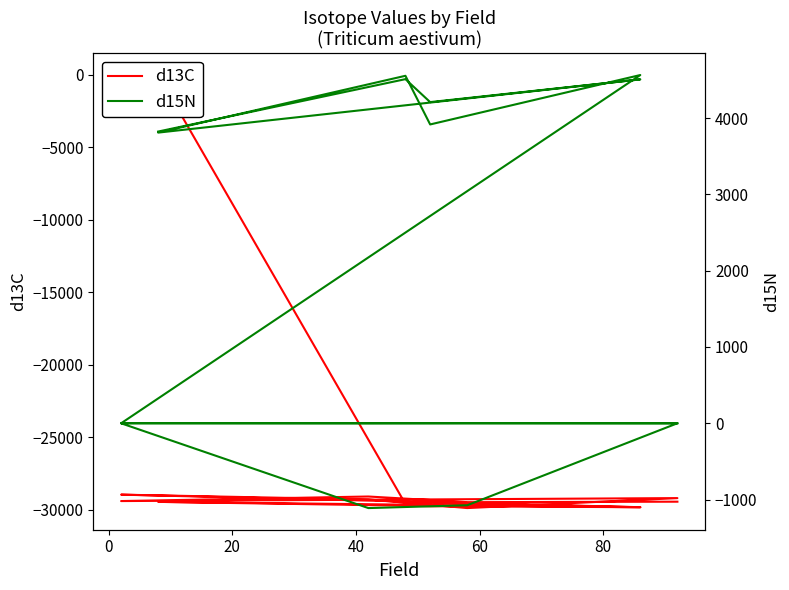

How many negative values does the d15N series have?

6